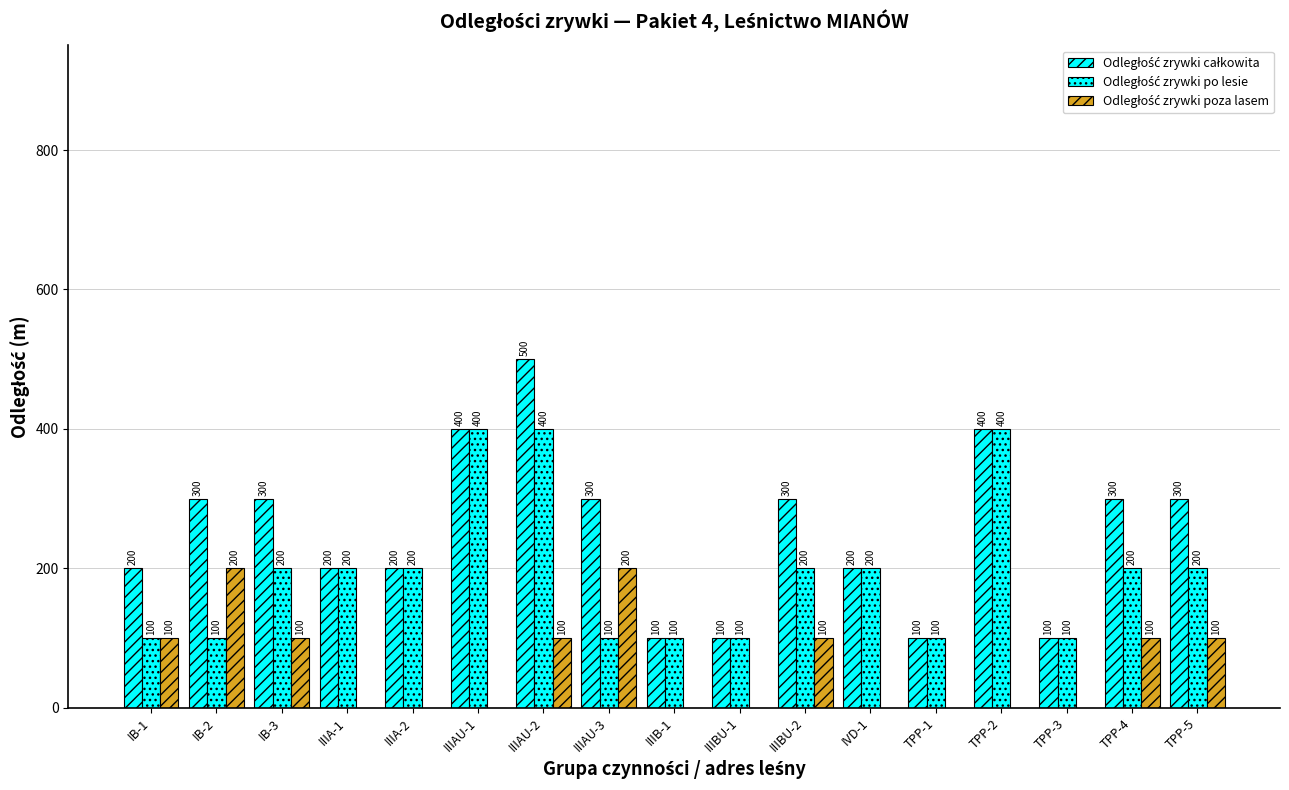

What is the label of the 15th bar from the left?

TPP-3